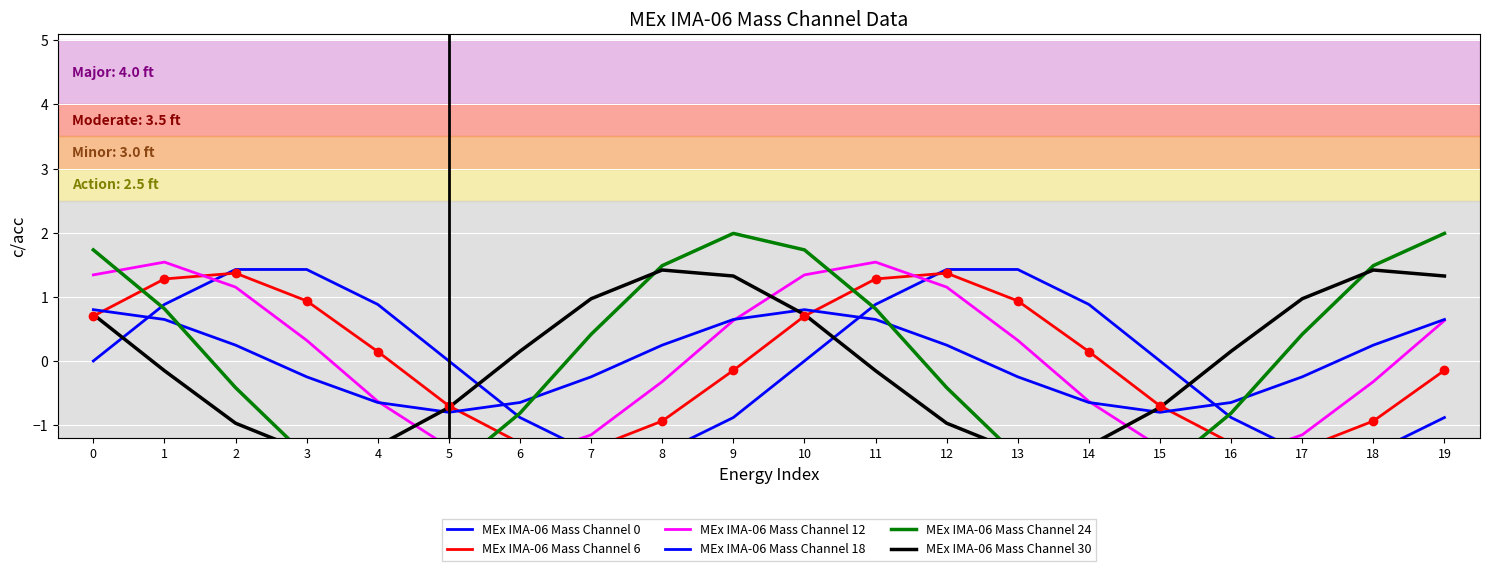

How many values in MEx IMA-06 Mass Channel 30 are above zero?

10